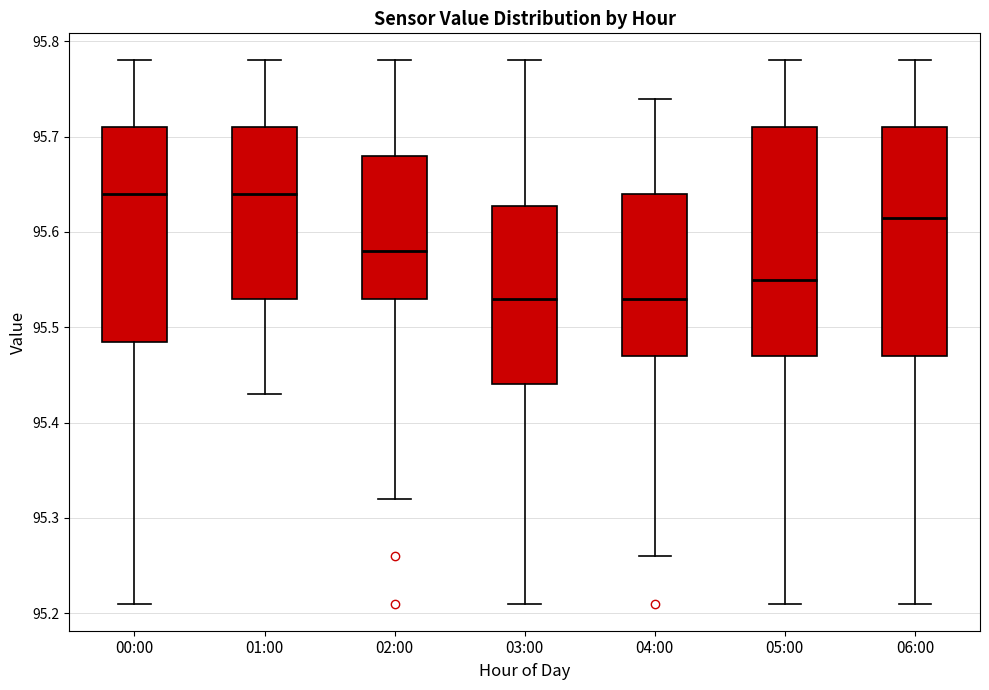

Reading left to right, transcribe this box plot: for each box, give where its median line is, the range the box spans, and where its two whiskers end, as read against the y-axis. The values are not printed on the chart, so give them approximately, as read against the axis.

00:00: median 95.64, box 95.49 to 95.71, whiskers 95.21 to 95.78
01:00: median 95.64, box 95.53 to 95.71, whiskers 95.43 to 95.78
02:00: median 95.58, box 95.53 to 95.68, whiskers 95.32 to 95.78
03:00: median 95.53, box 95.44 to 95.63, whiskers 95.21 to 95.78
04:00: median 95.53, box 95.47 to 95.64, whiskers 95.26 to 95.74
05:00: median 95.55, box 95.47 to 95.71, whiskers 95.21 to 95.78
06:00: median 95.62, box 95.47 to 95.71, whiskers 95.21 to 95.78